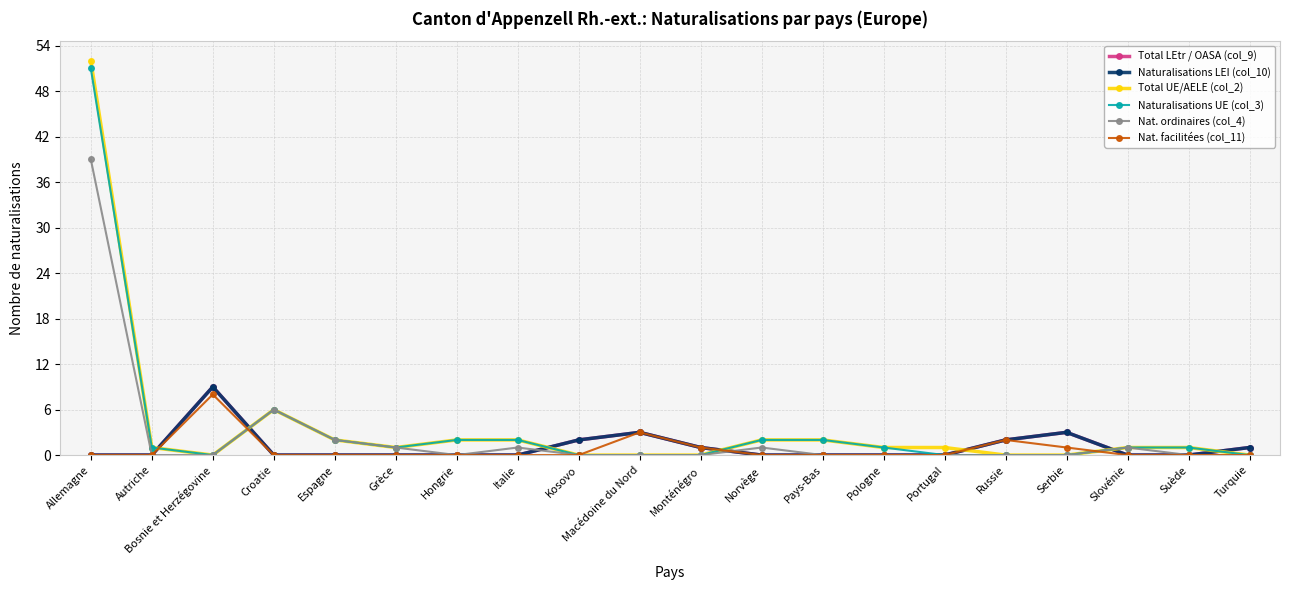

How many interior local valleys does the Naturalisations UE (col_3) series have?

2